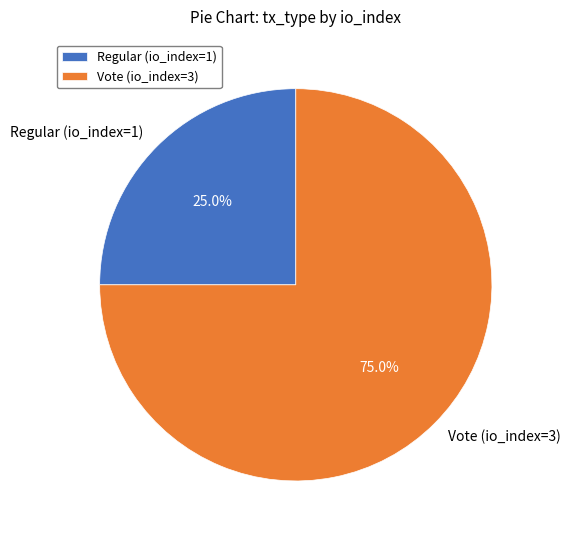

Which has a higher value, Vote (io_index=3) or Regular (io_index=1)?

Vote (io_index=3)